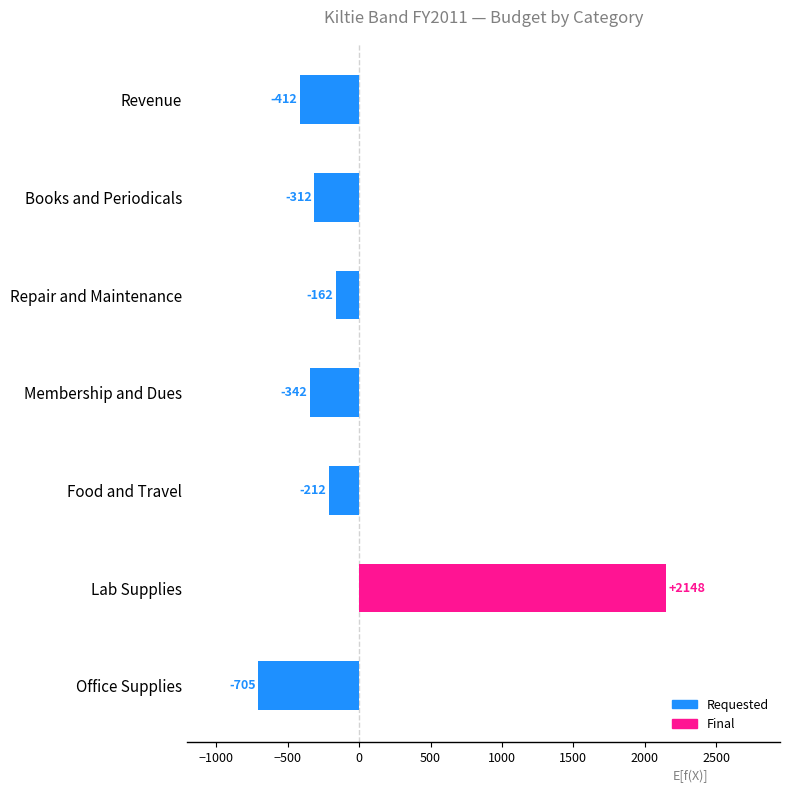

Which has a higher value, Membership and Dues or Revenue?

Membership and Dues